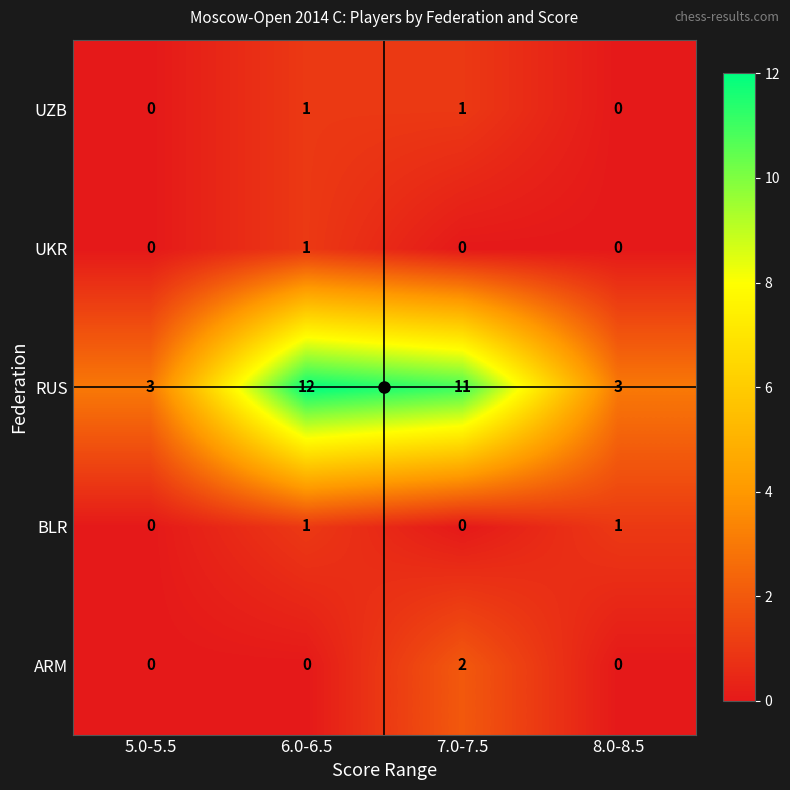

What is the difference between the highest and lowest values at 5.0-5.5?

3